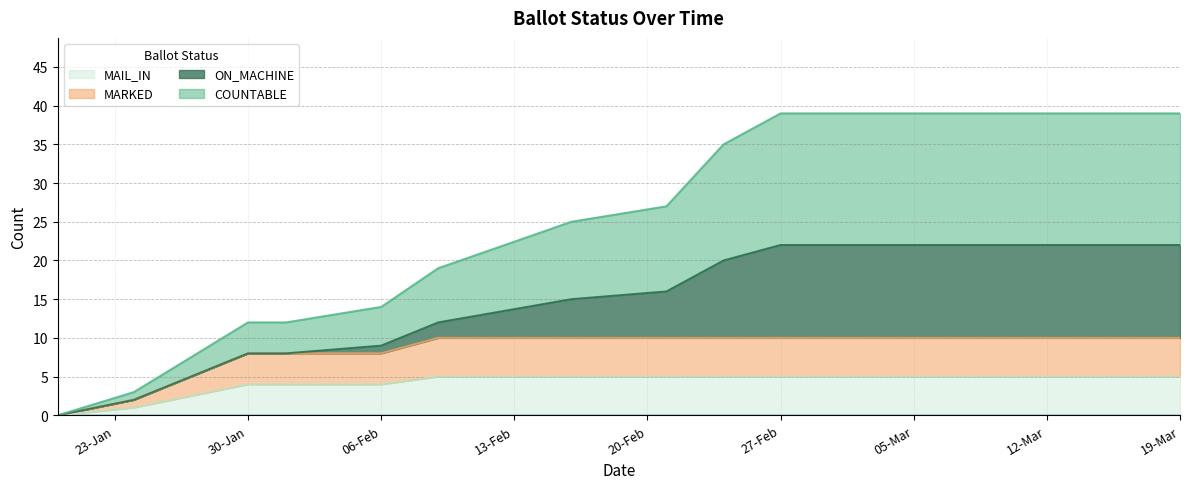

How many categories are shown in the chart?

17